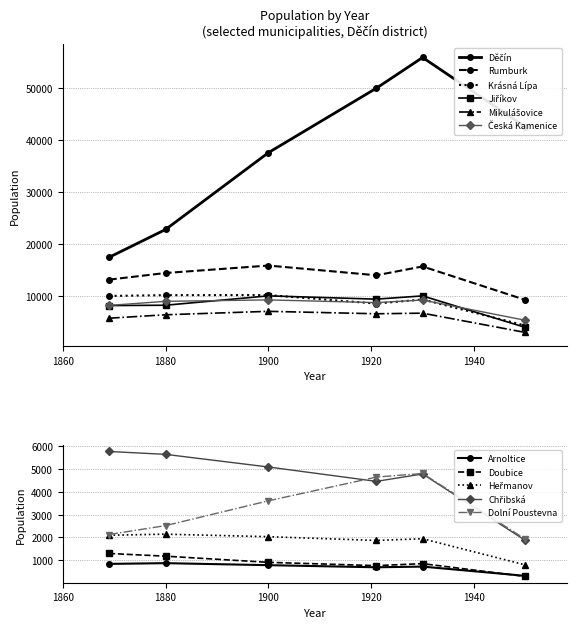

At which label is OBYV1880 closest to 11856?

Krásná Lípa